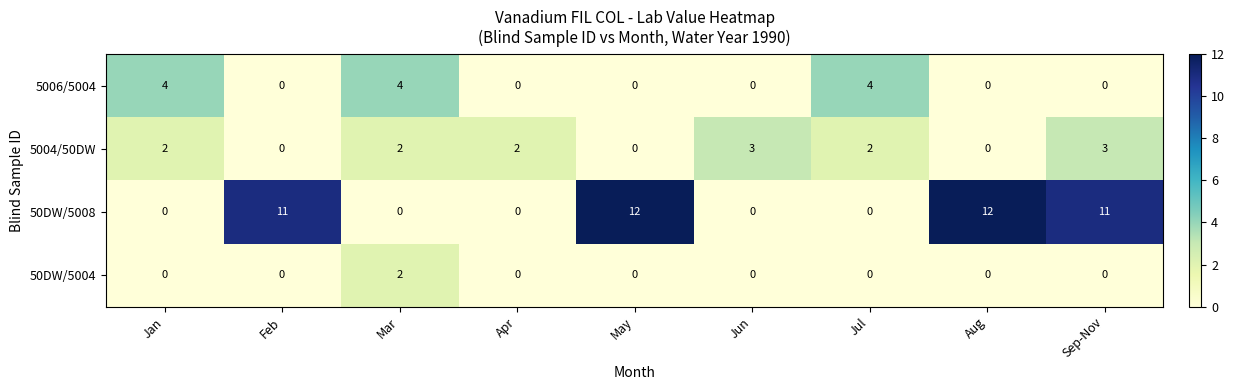

At how many categories does at least one series exceed 1?

9